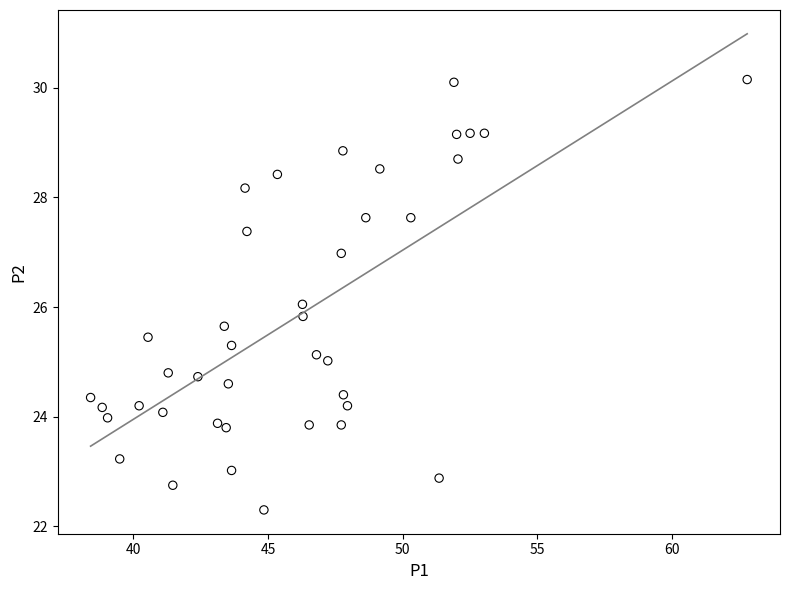

What is the range of X values (max minus min)?

24.4